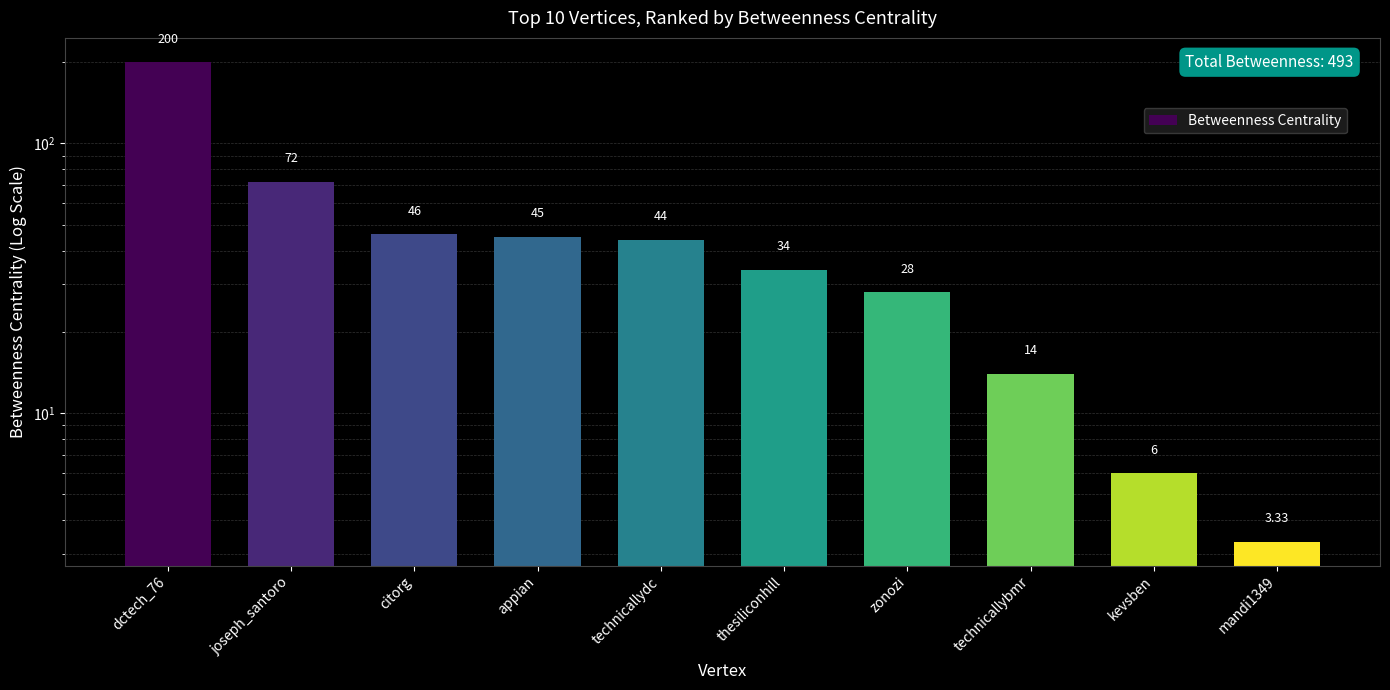

What is the difference between the values at kevsben and technicallydc?

38.0